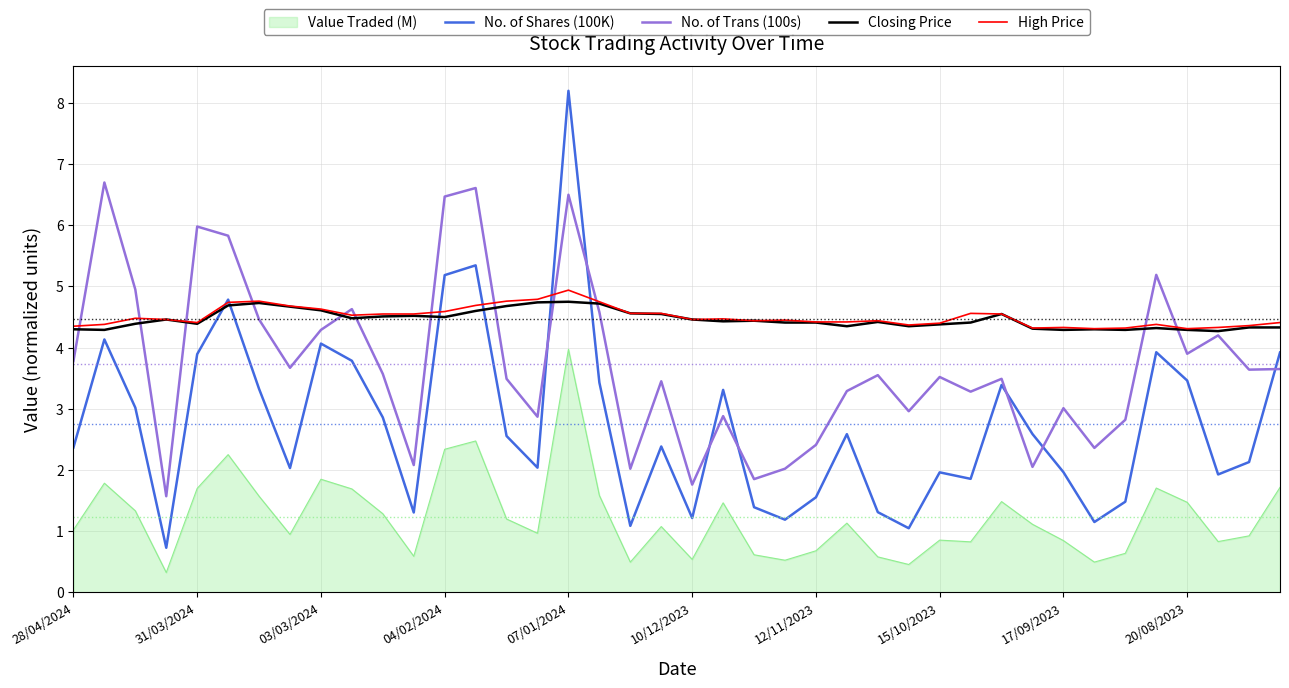

Which series has the largest range (max minus min)?

No. of Shares (100K)